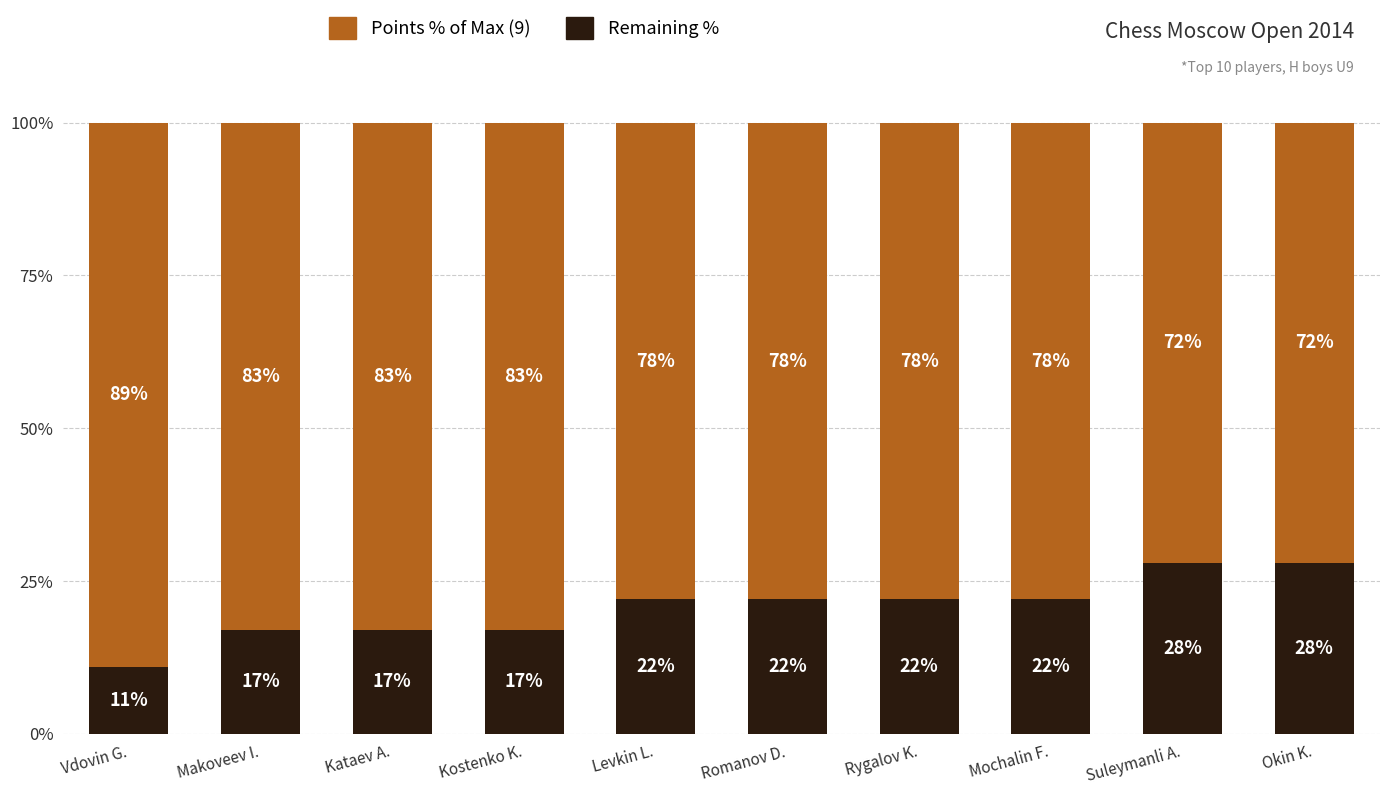

What is the total value across all series at Mochalin F.?

100